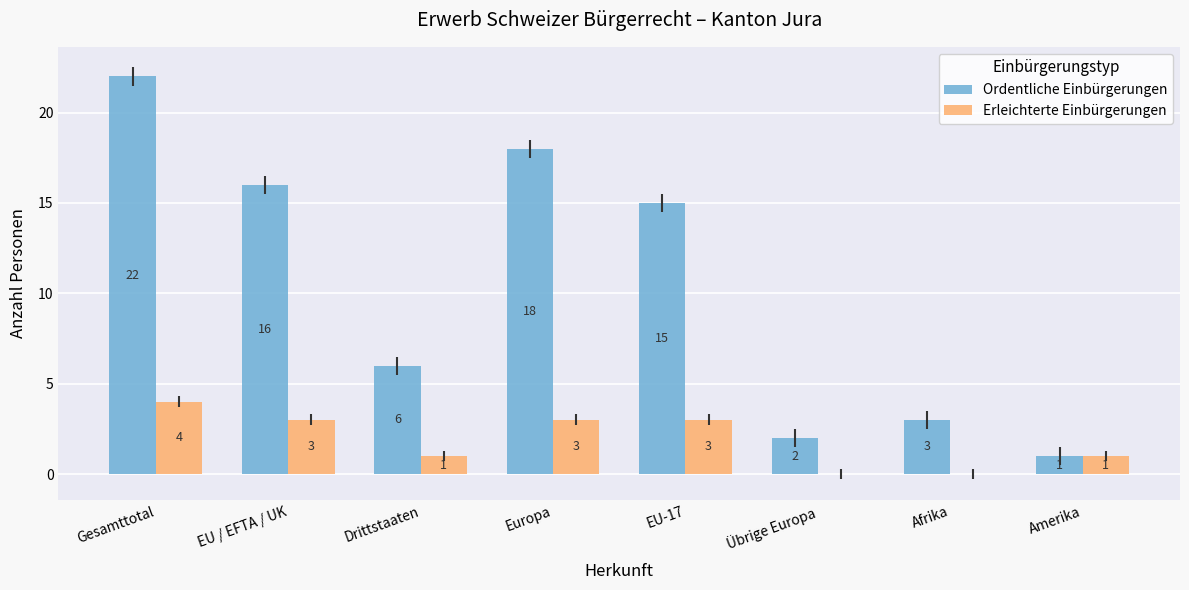

The value of Ordentliche Einbürgerungen at Amerika is 1. True or false?

True